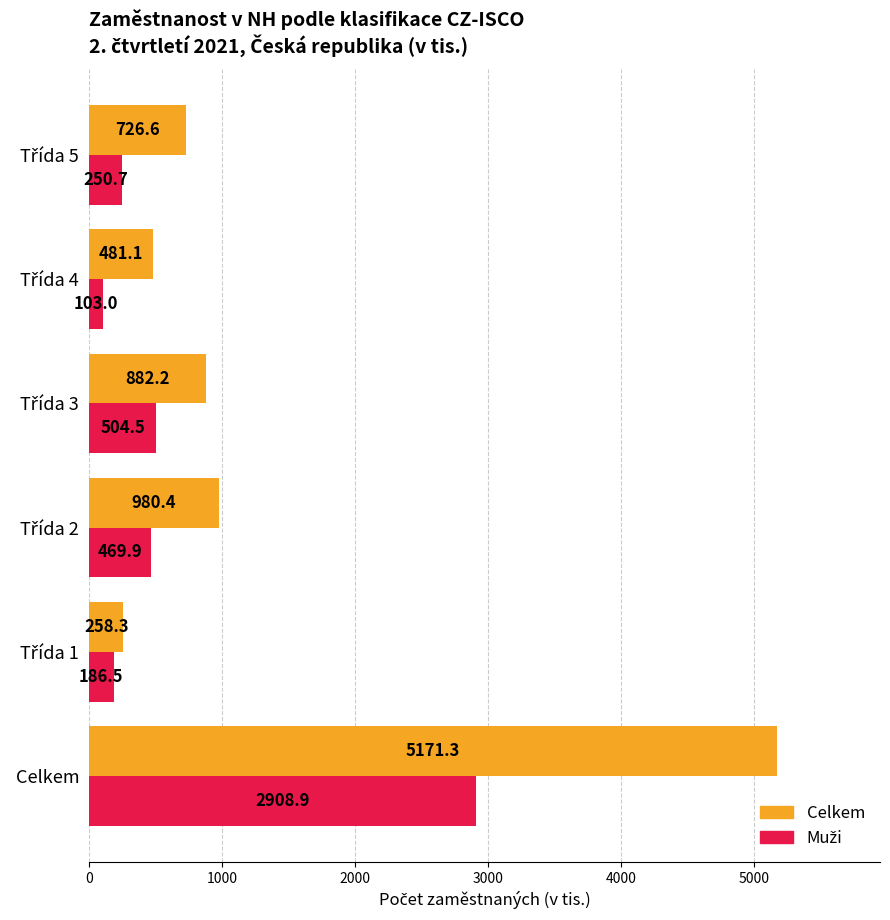

What is the difference between the maximum and minimum values in the Celkem series?

4913.0